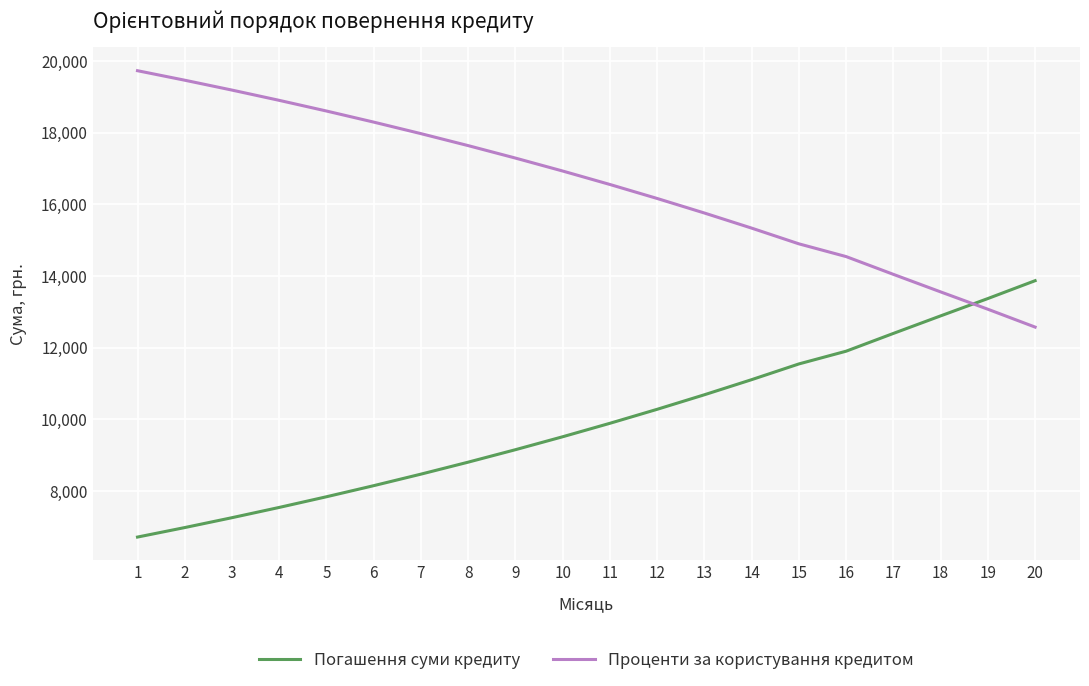

The value of Погашення суми кредиту at 10 is 13595.7. True or false?

False